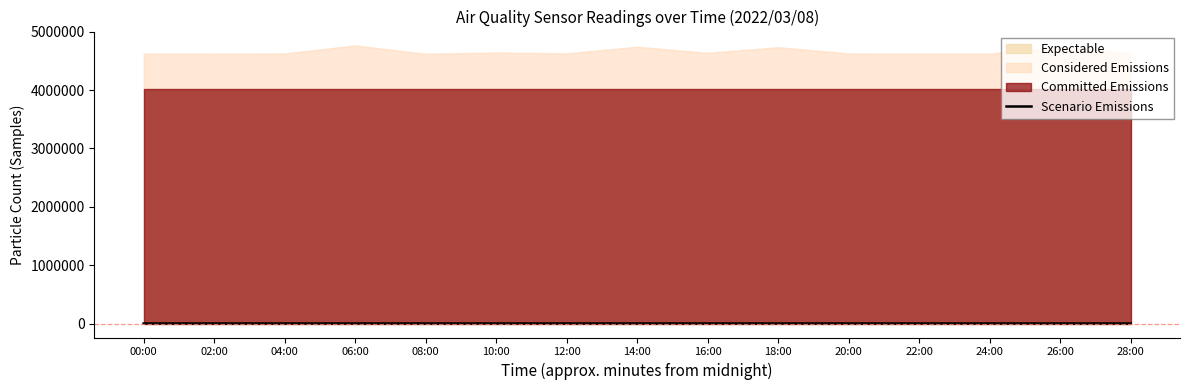

How many points are lower than both their immediate neighbors (excluding endpoints)?

4